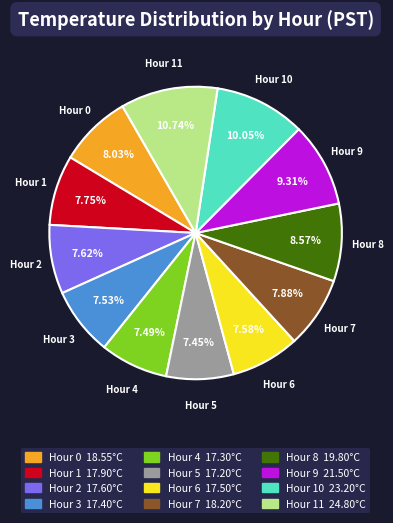

Does any single category account for the majority?

No